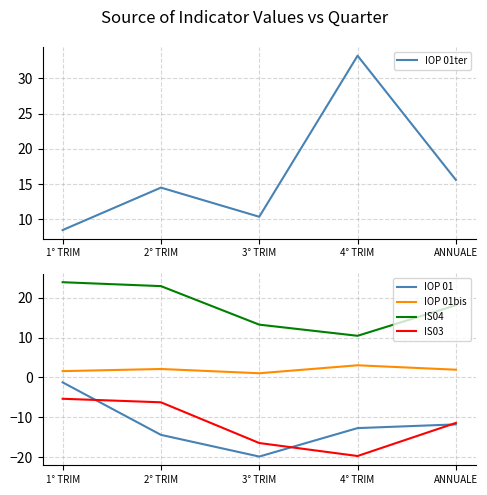

Reading left to right, transcribe all the data shown in this chart.

IOP 01ter: 8.5	14.5	10.3	33.2	15.6
IOP 01: -1.2	-14.4	-19.9	-12.7	-11.8
IOP 01bis: 1.6	2.1	1.1	3.0	1.9
IS04: 23.9	22.9	13.3	10.5	18.1
IS03: -5.4	-6.2	-16.5	-19.7	-11.4